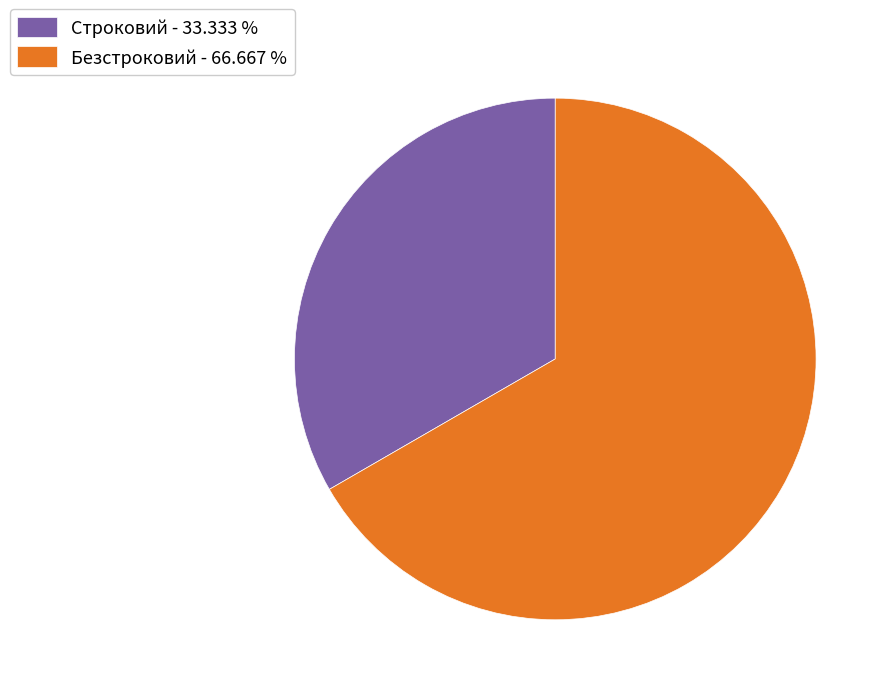

Is Безстроковий the majority of the pie?

Yes